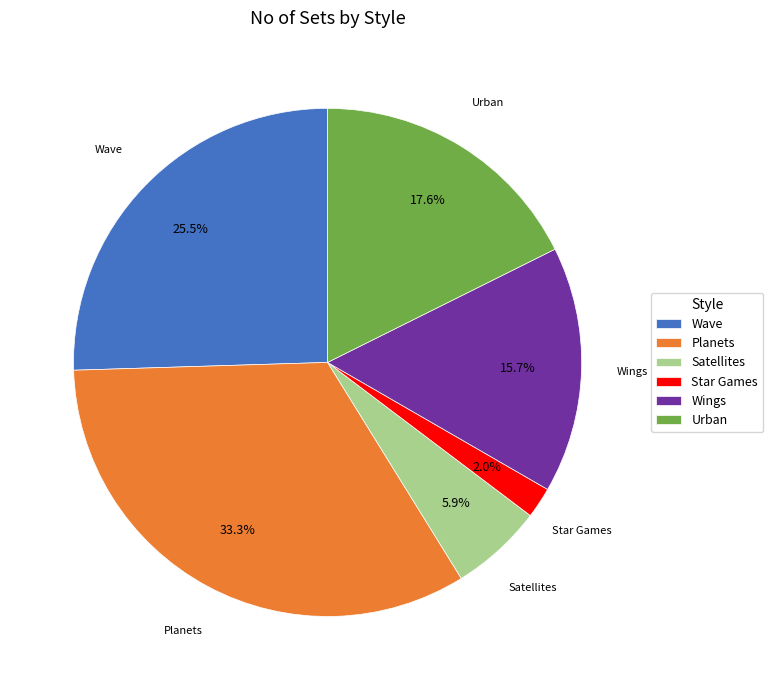

Is there a majority slice in this chart?

No